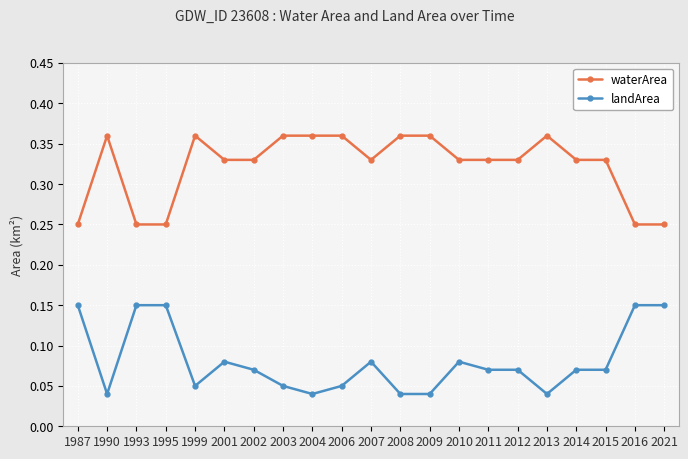

How many categories are shown in the chart?

21